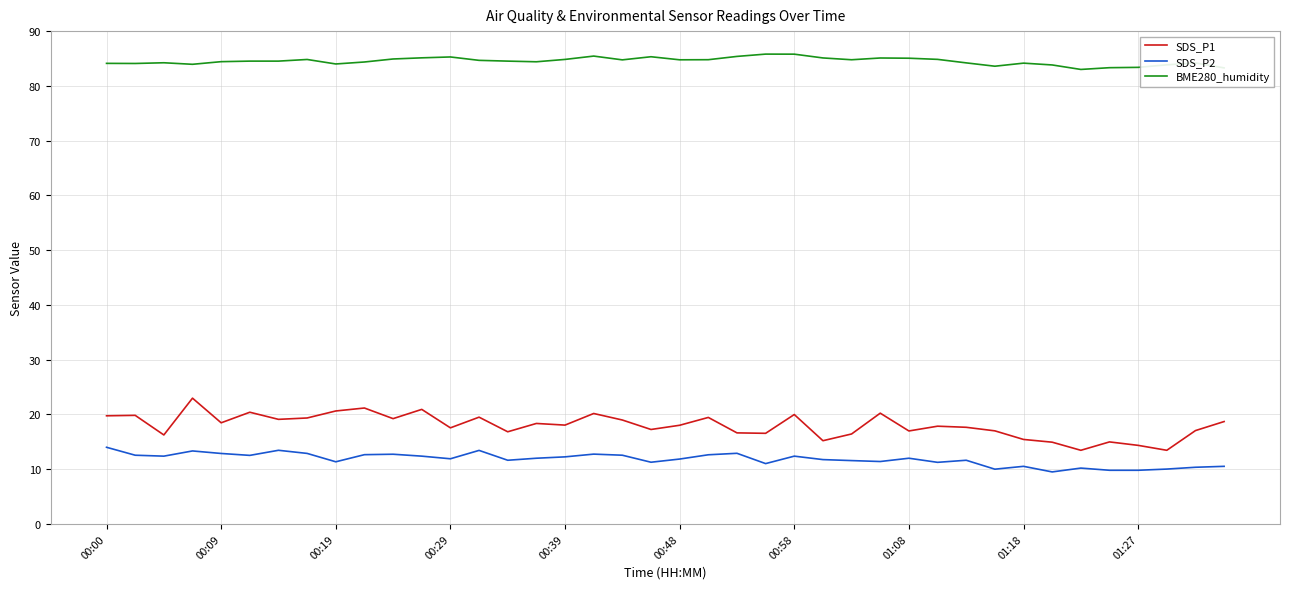

True or false: BME280_humidity and SDS_P1 cross at least once.

False